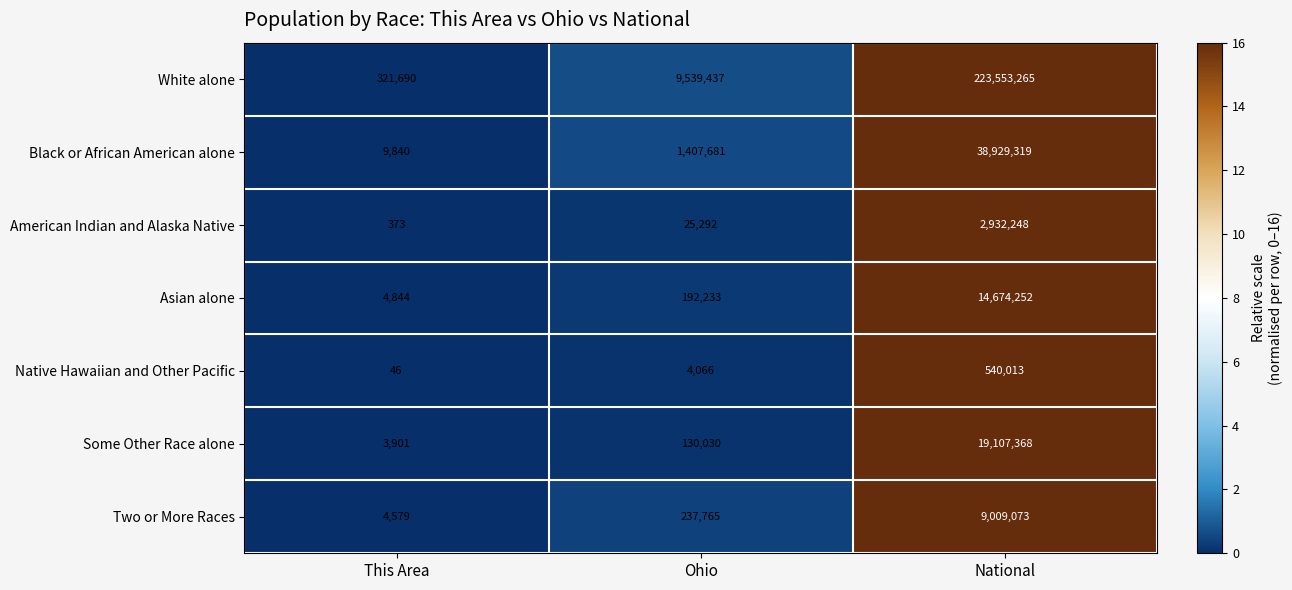

Which series has the largest range (max minus min)?

White alone